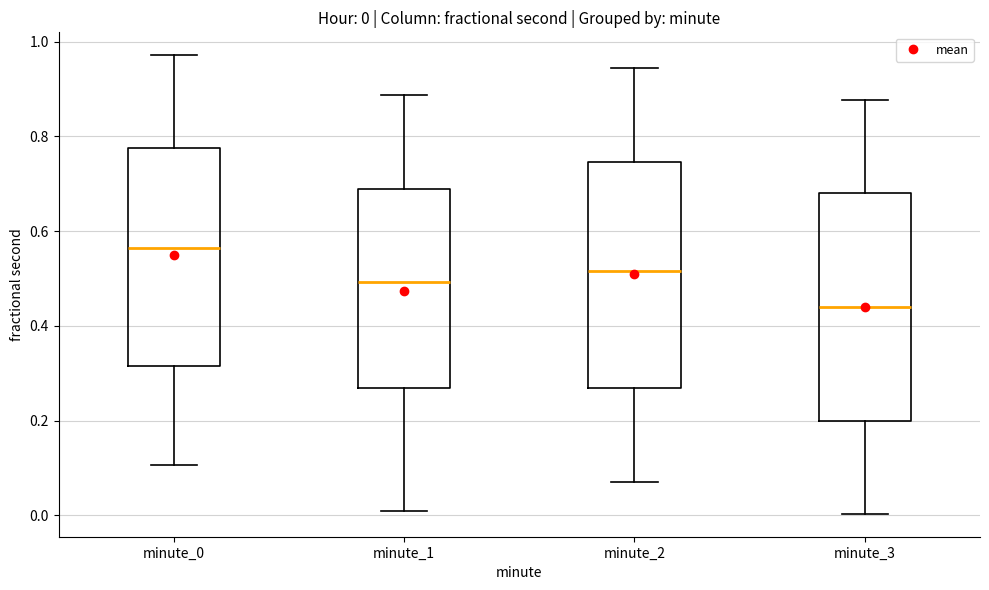

Which box has the lowest median line?

minute_3